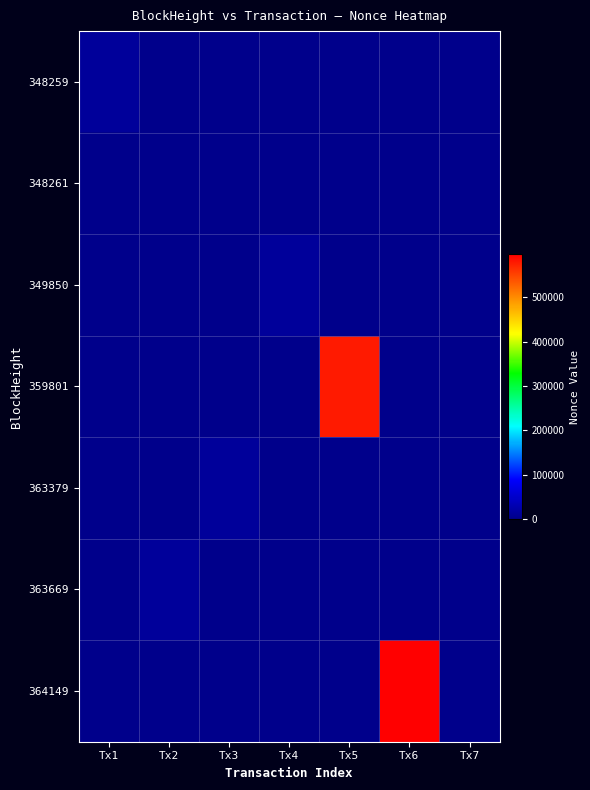

The value of 349850 at Tx6 is 1. True or false?

True